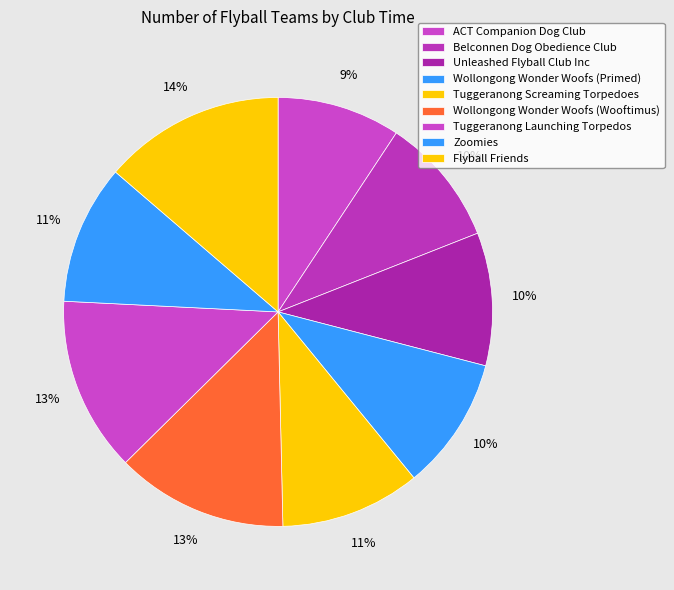

Is there any slice that represents more than half of the pie?

No